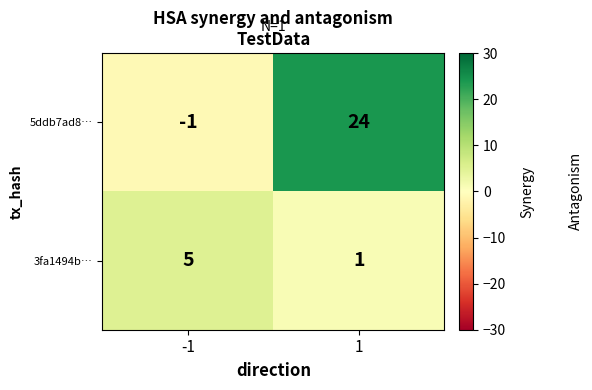

What is the highest value of the 3fa1494b… series?

5